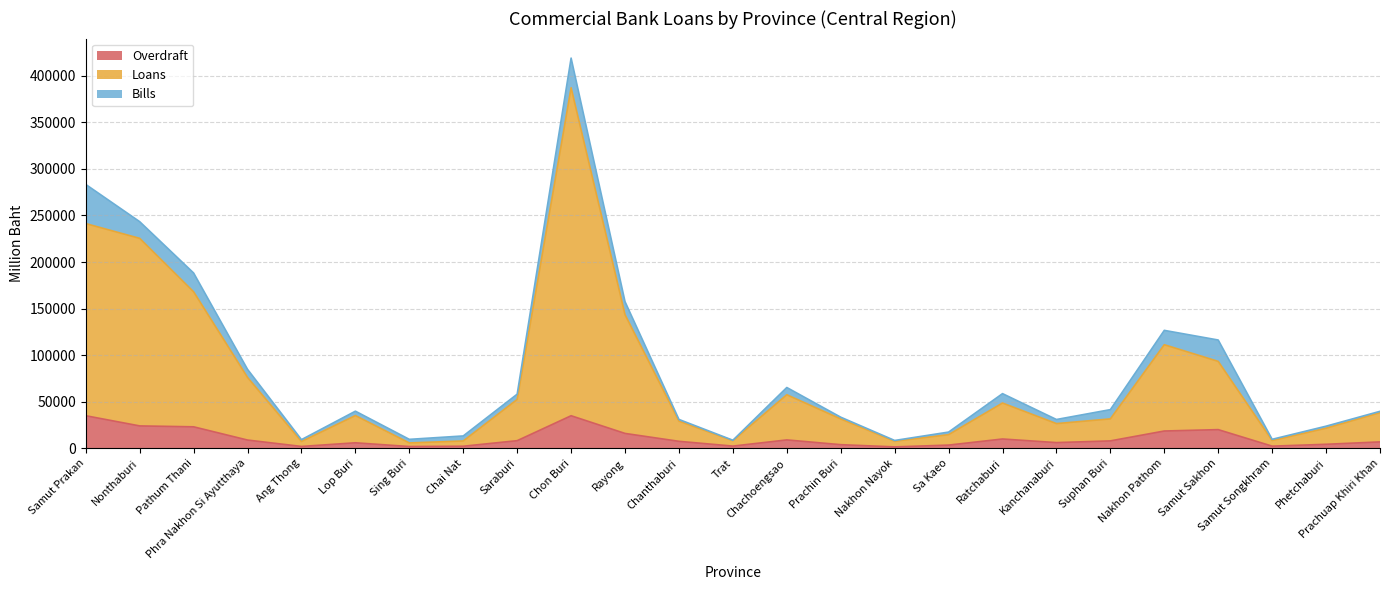

Where is Overdraft nearest to the value 18309?

Nakhon Pathom